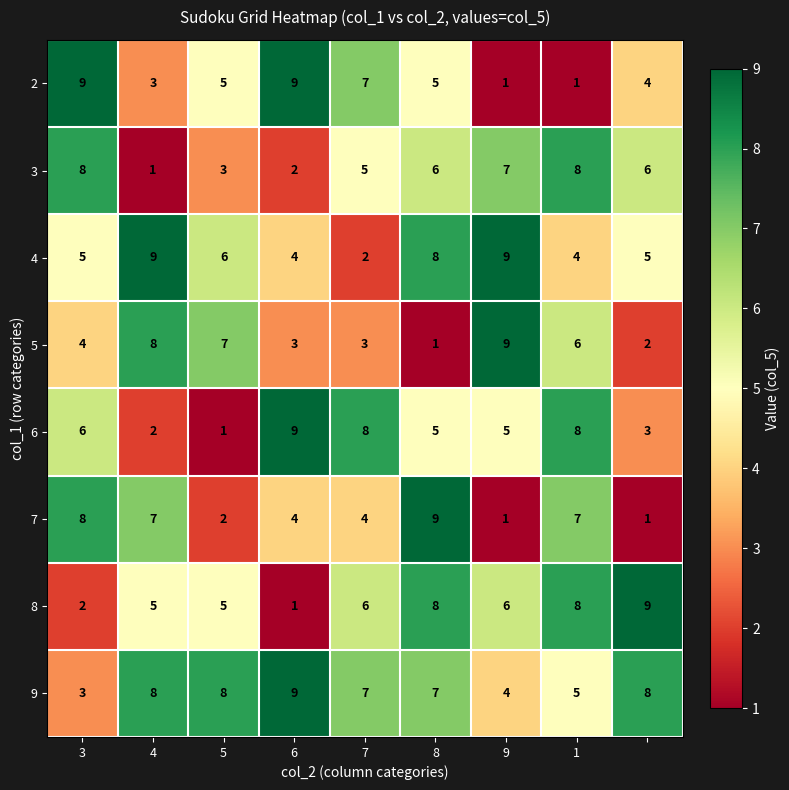

What is the highest value of the 4 series?

9